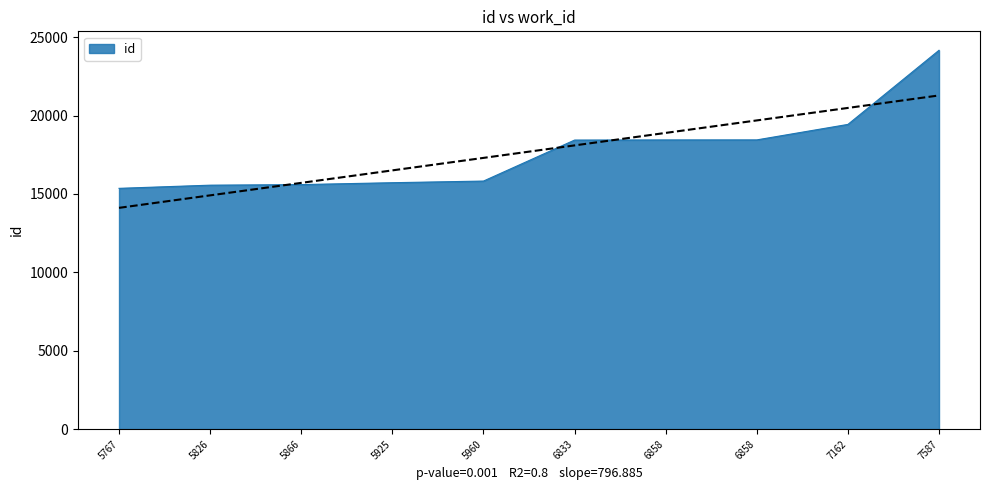

What value does the data have at 5960?

15825